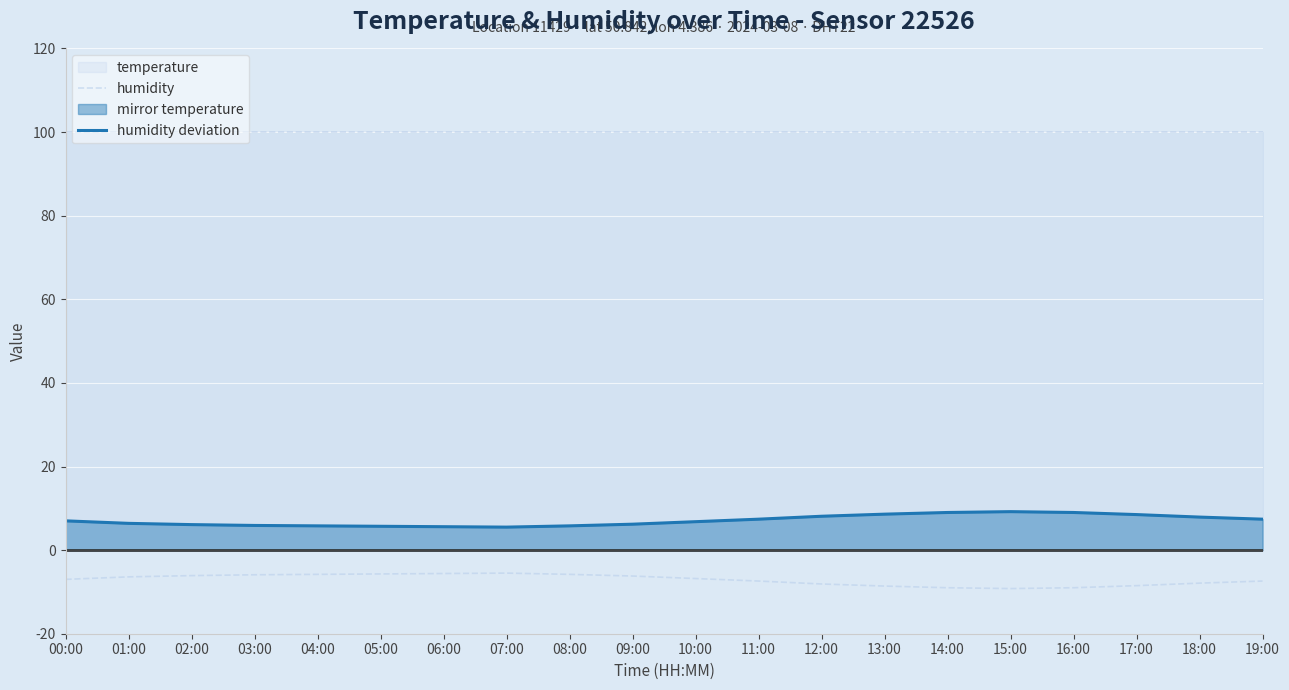

True or false: humidity deviation and mirror temperature intersect in this chart.

False